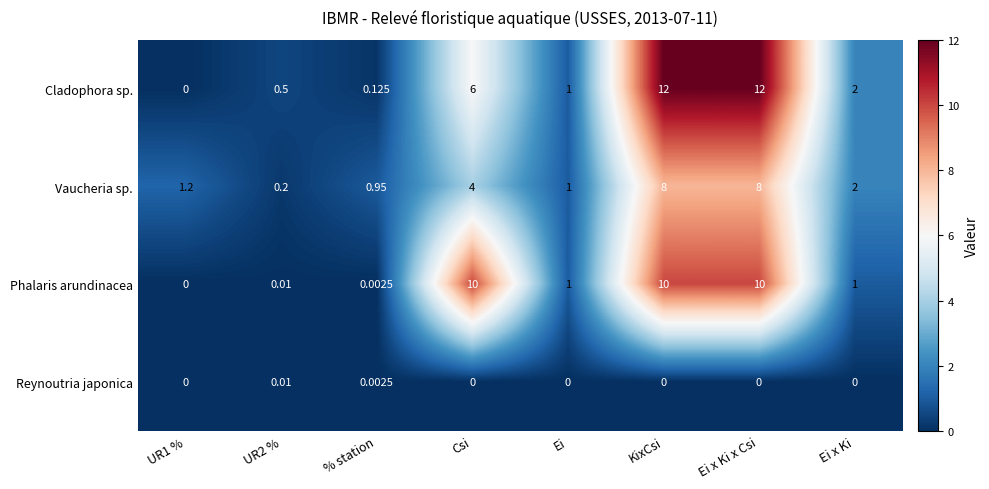

Which series has the widest spread of values?

Cladophora sp.